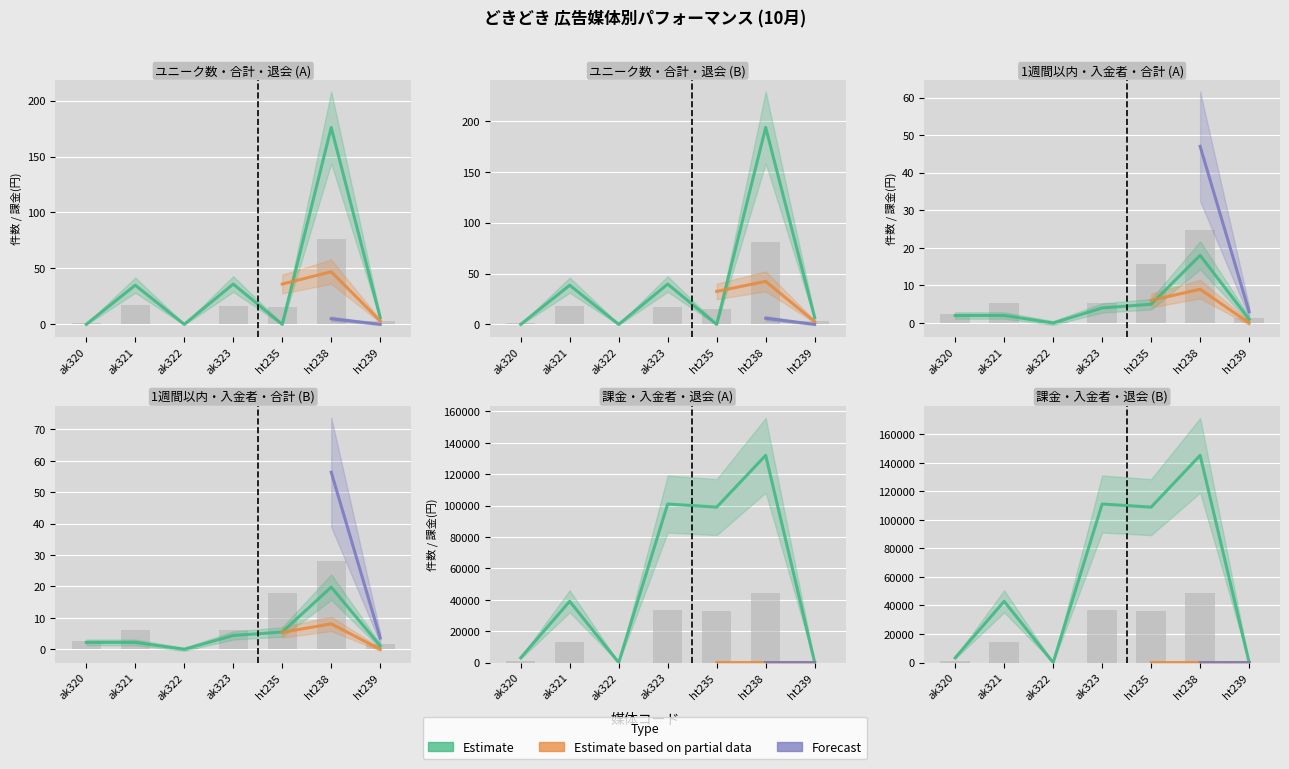

At which category is the sum across all series the highest?

ht238